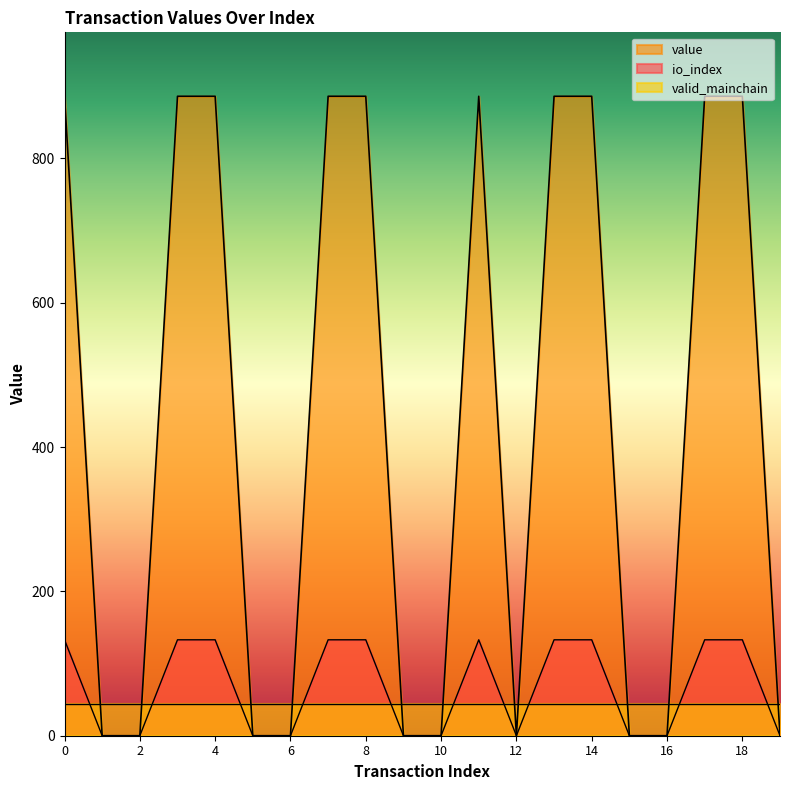

Which series has the widest spread of values?

value